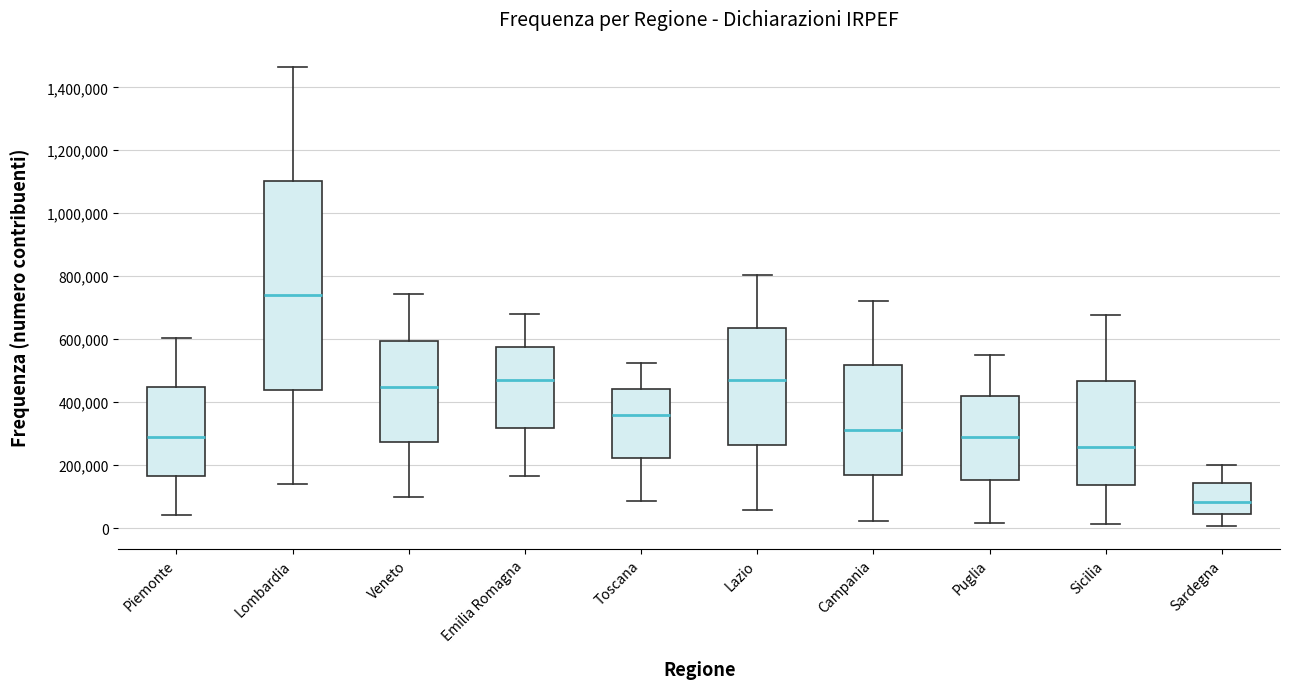

Comparing the boxes themselves (not the whiskers), which one is the tallest?

Lombardia